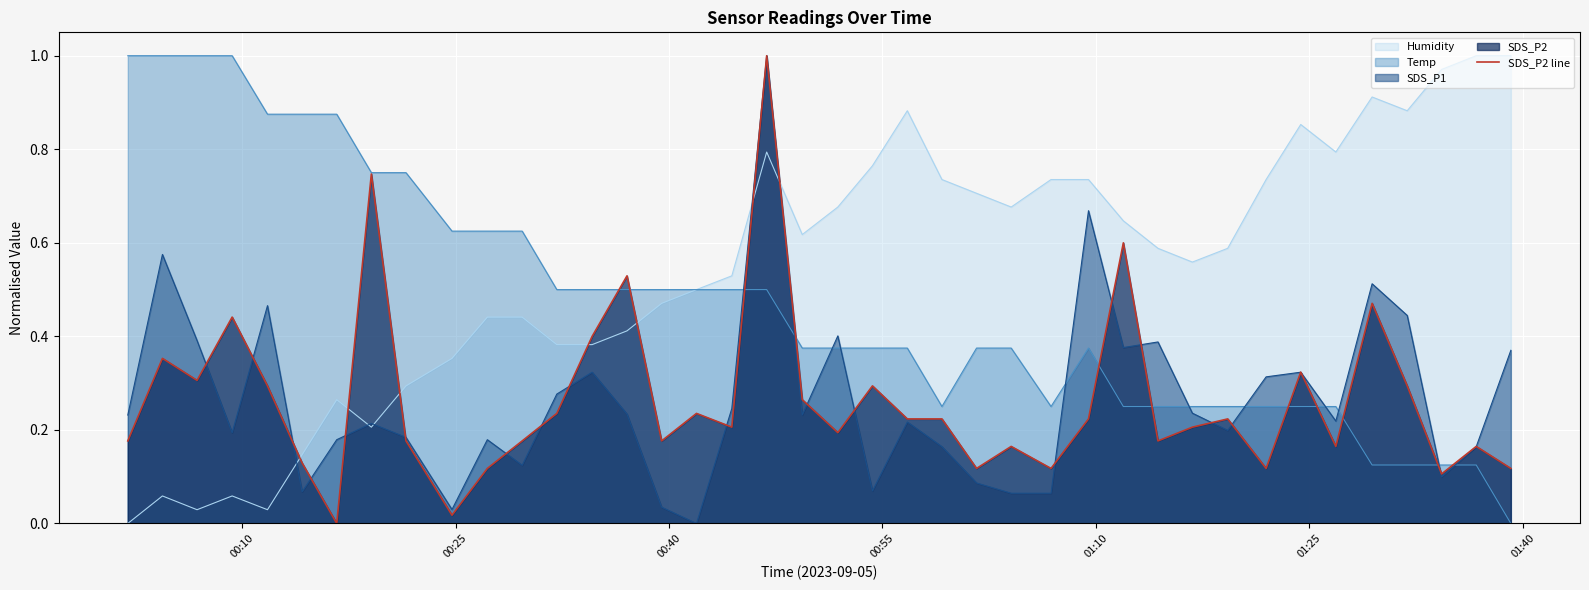

Which series has the largest total across all categories?

Humidity